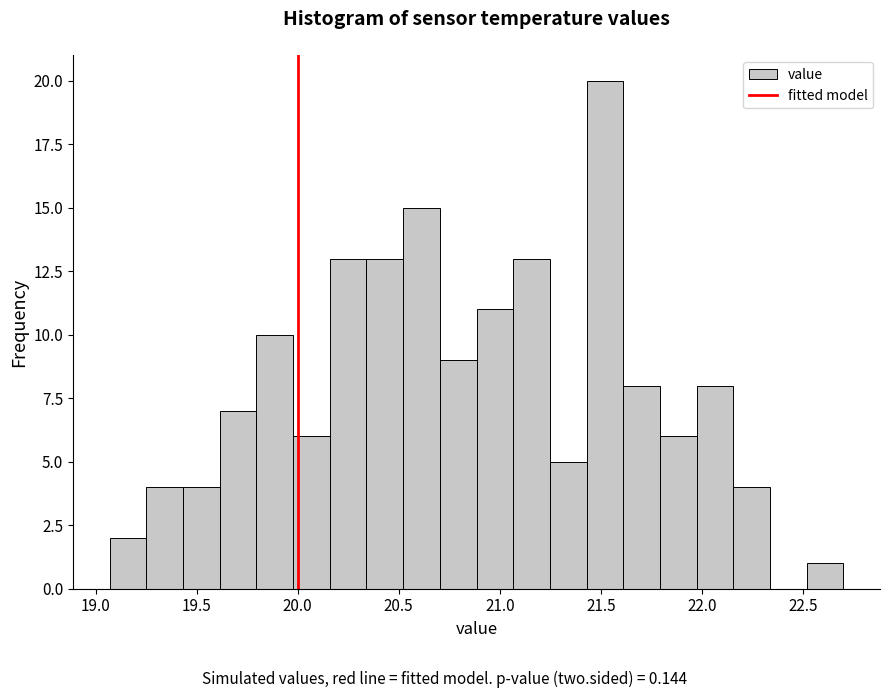

Around what value on the x-axis is the tallest bar? Give the approximate position of its centre, as read against the axis.

21.50